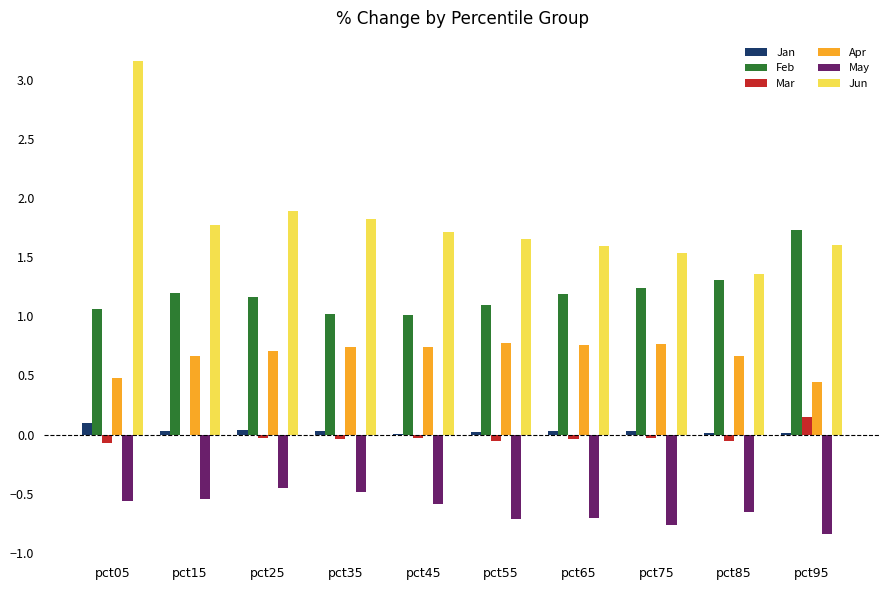

Which series has the largest total across all categories?

Jun